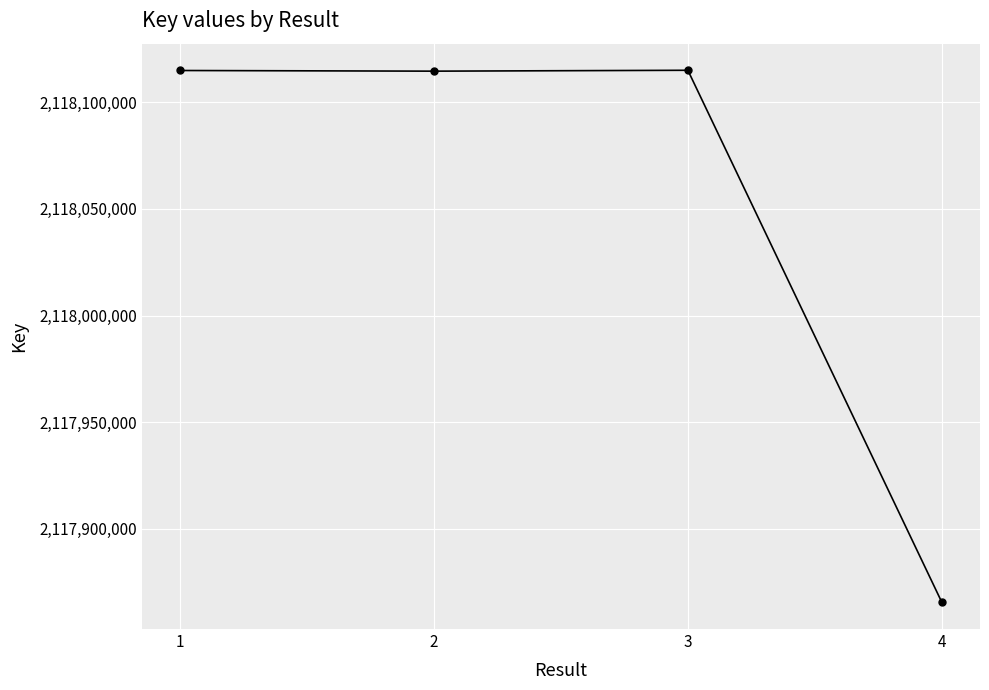

What is the value of the 1st point from the left?

2118114866